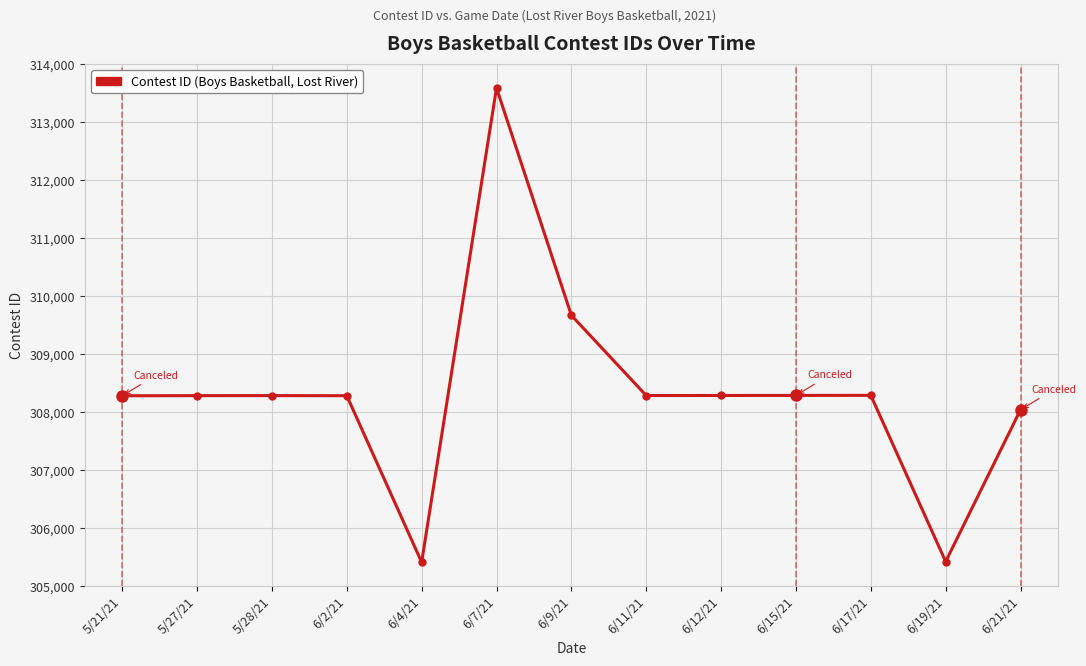

At which label is the value closest to 309497?

6/9/21